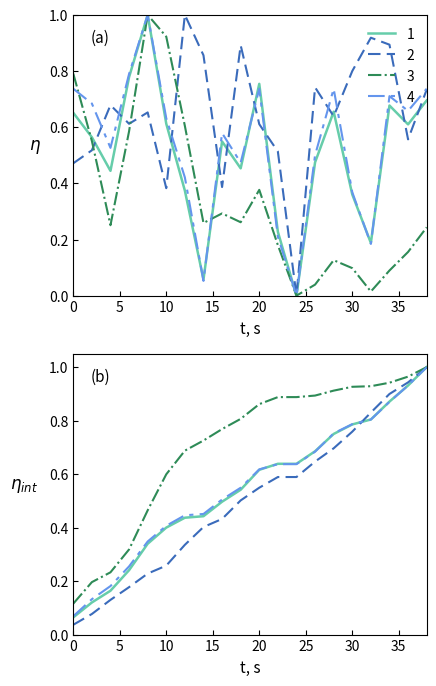

Reading left to right, extract all data points from this chart.

intensity_min: 0.7	0.6	0.4	0.8	1.0	0.6	0.4	0.1	0.5	0.5	0.8	0.2	0.0	0.5	0.7	0.4	0.2	0.7	0.6	0.7
intensity_max: 0.5	0.5	0.7	0.6	0.7	0.4	1.0	0.9	0.4	0.9	0.6	0.5	0.0	0.7	0.6	0.8	0.9	0.9	0.6	0.7
intensity_rolling: 0.8	0.6	0.3	0.6	1.0	0.9	0.6	0.3	0.3	0.3	0.4	0.2	0.0	0.0	0.1	0.1	0.0	0.1	0.2	0.2
intensity_norm: 0.7	0.7	0.5	0.8	1.0	0.6	0.4	0.1	0.6	0.5	0.7	0.2	0.0	0.5	0.7	0.4	0.2	0.7	0.7	0.7